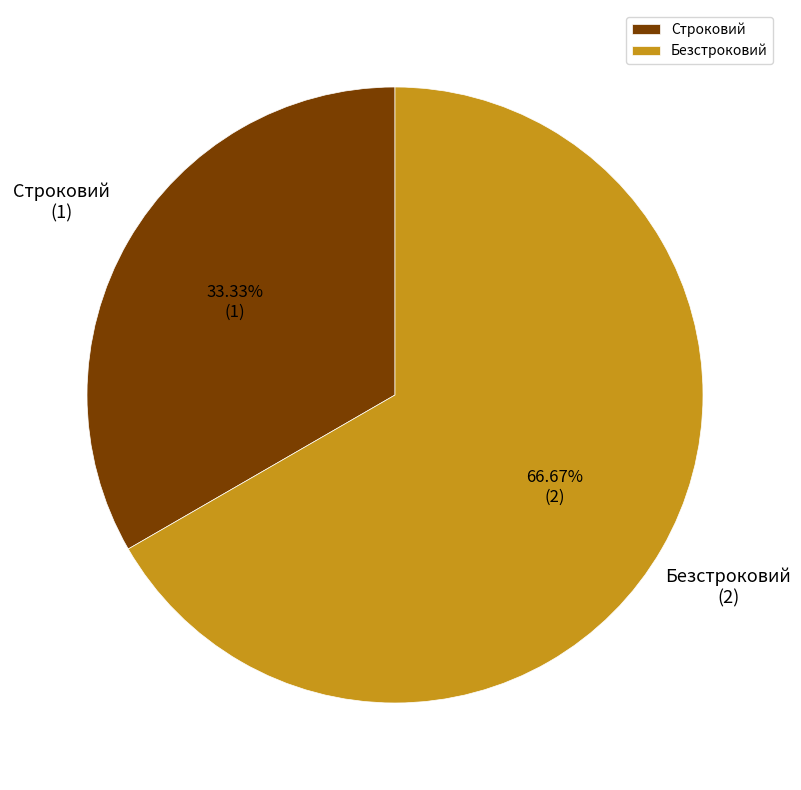

Approximately how many times larger is the value at Безстроковий compared to Строковий?

2.0